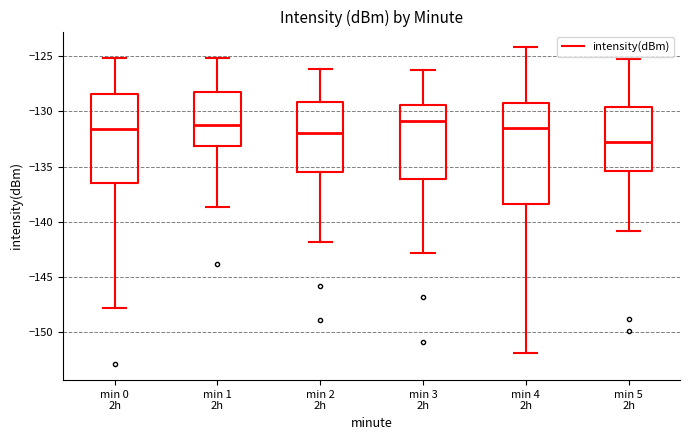

Comparing the boxes themselves (not the whiskers), which one is the tallest?

min 4 2h